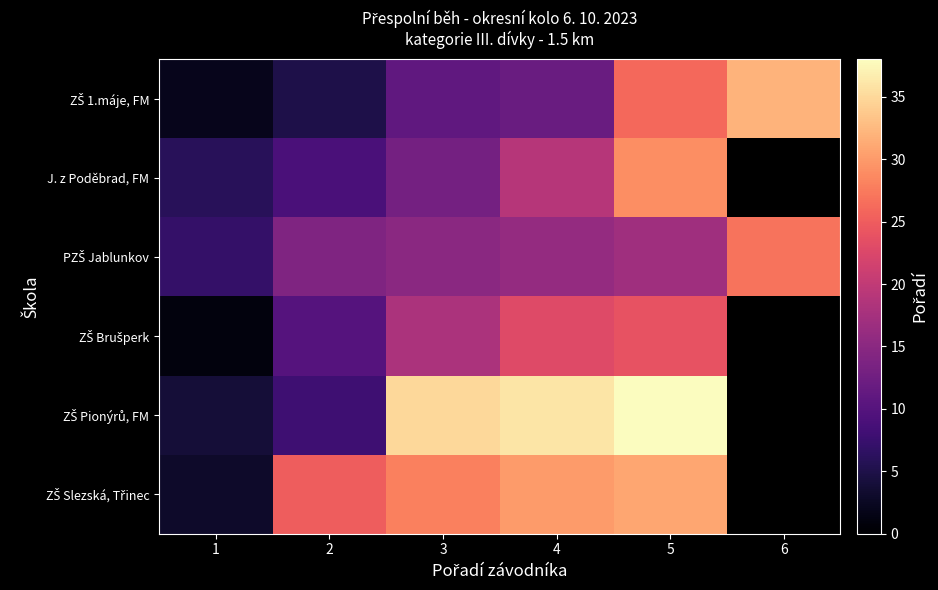

At 3, list the series in order from largest to smallest.

ZŠ Pionýrů, FM, ZŠ Slezská, Třinec, ZŠ Brušperk, PZŠ Jablunkov, J. z Poděbrad, FM, ZŠ 1.máje, FM